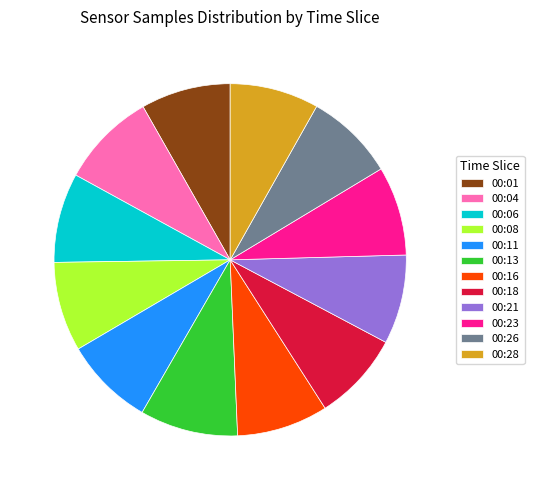

What is the ratio of the value at 00:21 to the value at 00:28?

1.0